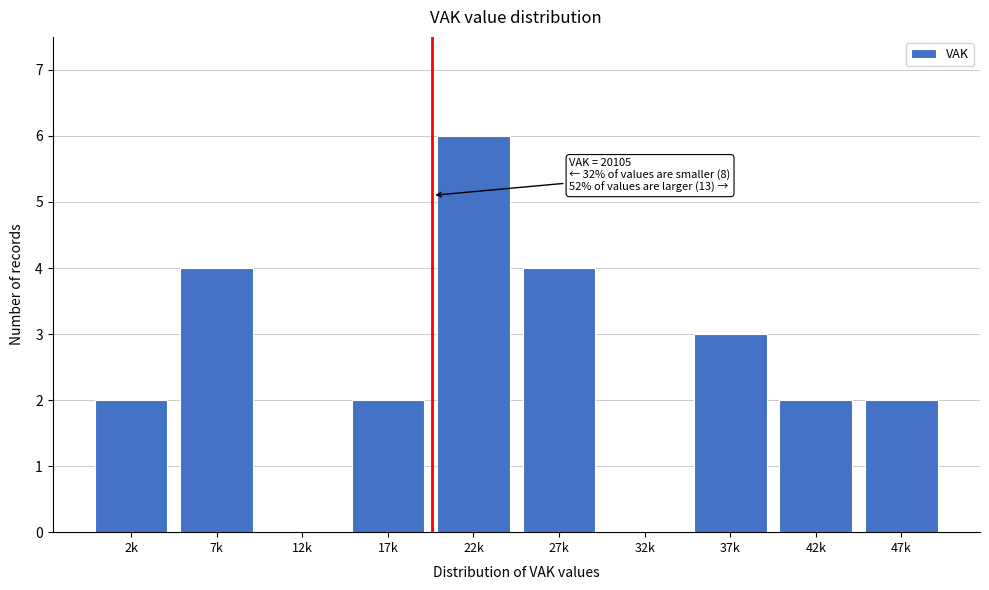

Reading left to right, transcribe all the data shown in this chart.

2k=2	7k=4	12k=0	17k=2	22k=6	27k=4	32k=0	37k=3	42k=2	47k=2